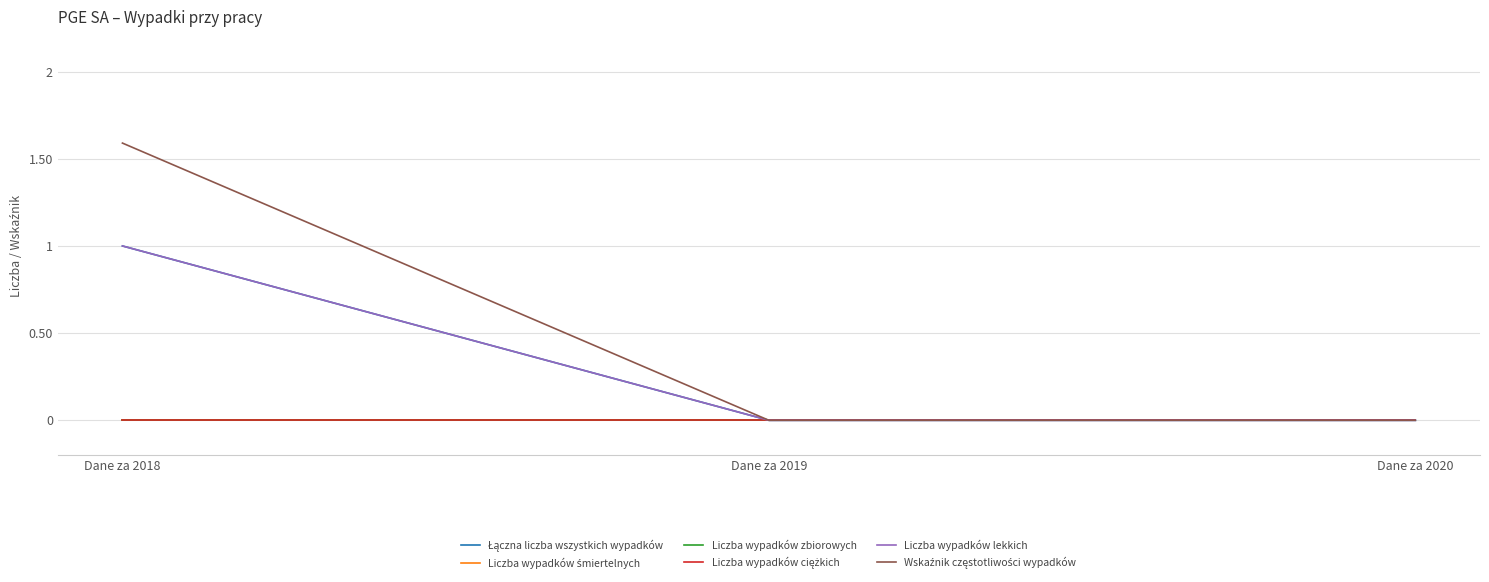

Is this an area chart (filled region under the line)?

No